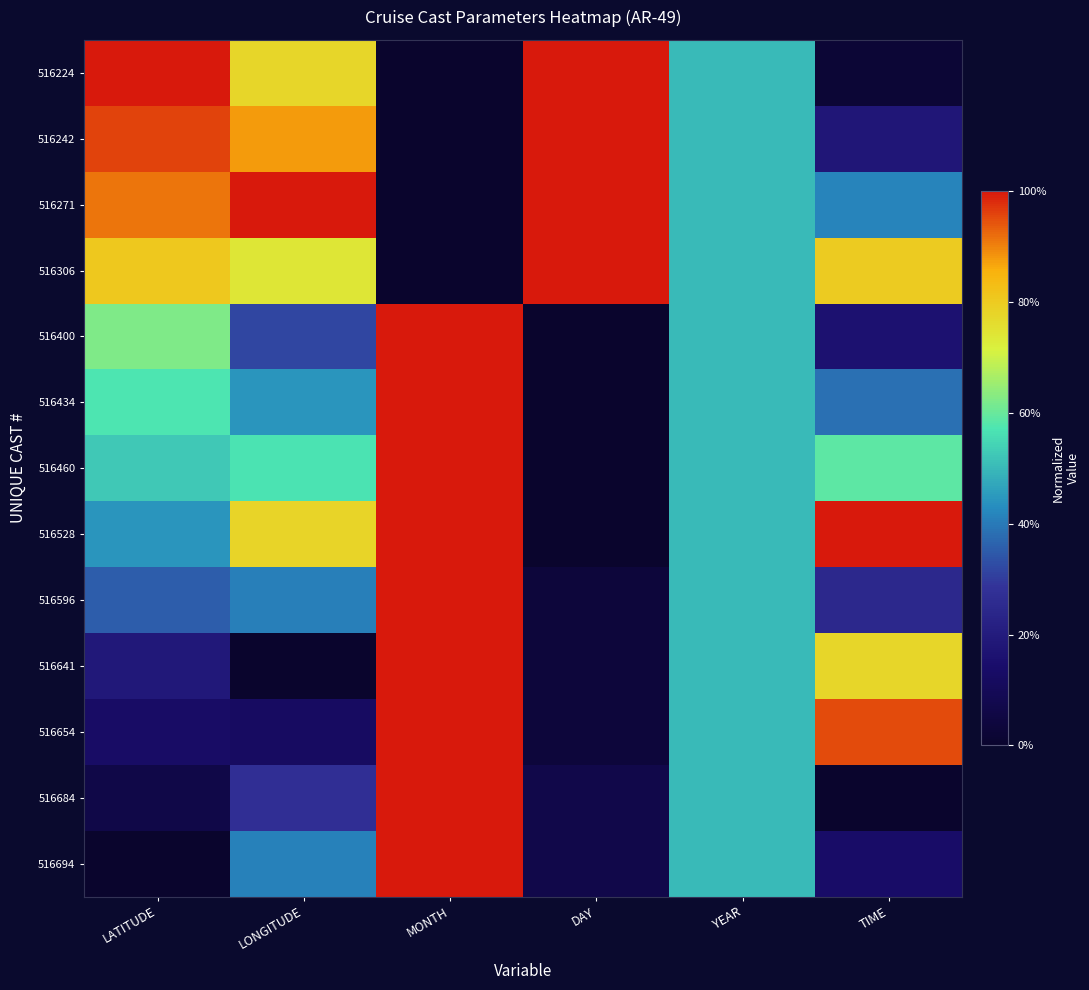

What is the total value across all series at TIME?

5.7